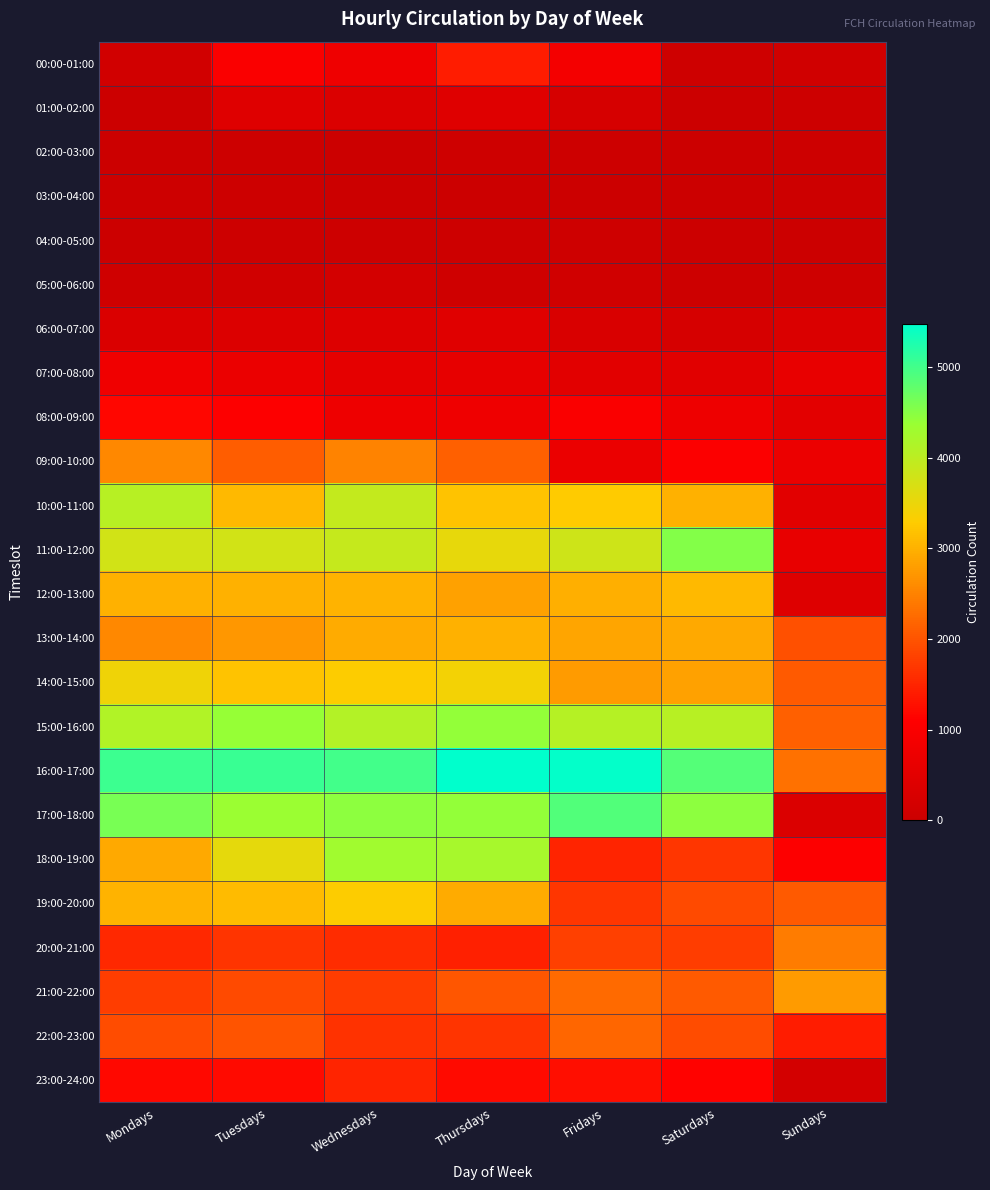

What is the spread (max minus min) of values at Mondays?

5015